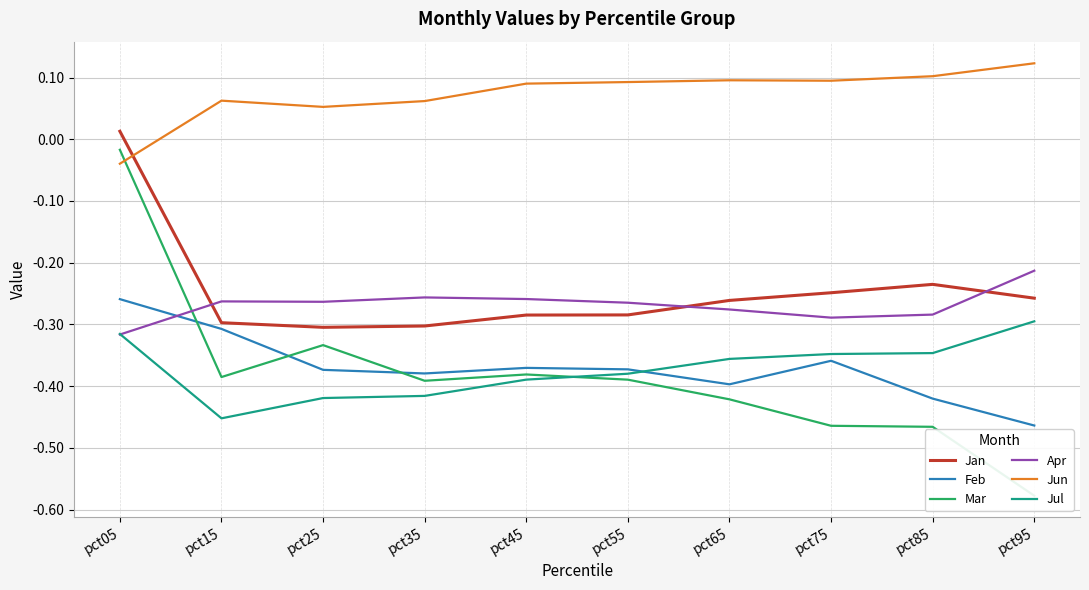

Does the chart display data point markers on the line(s)?

No